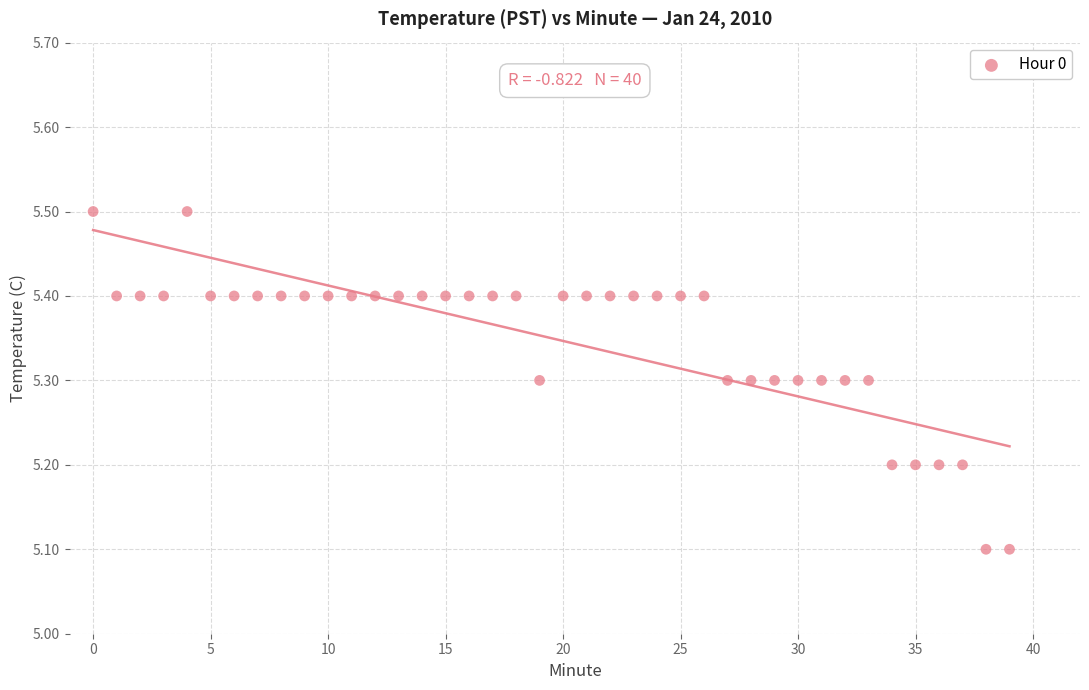

What is the range of Y values (max minus min)?

0.4